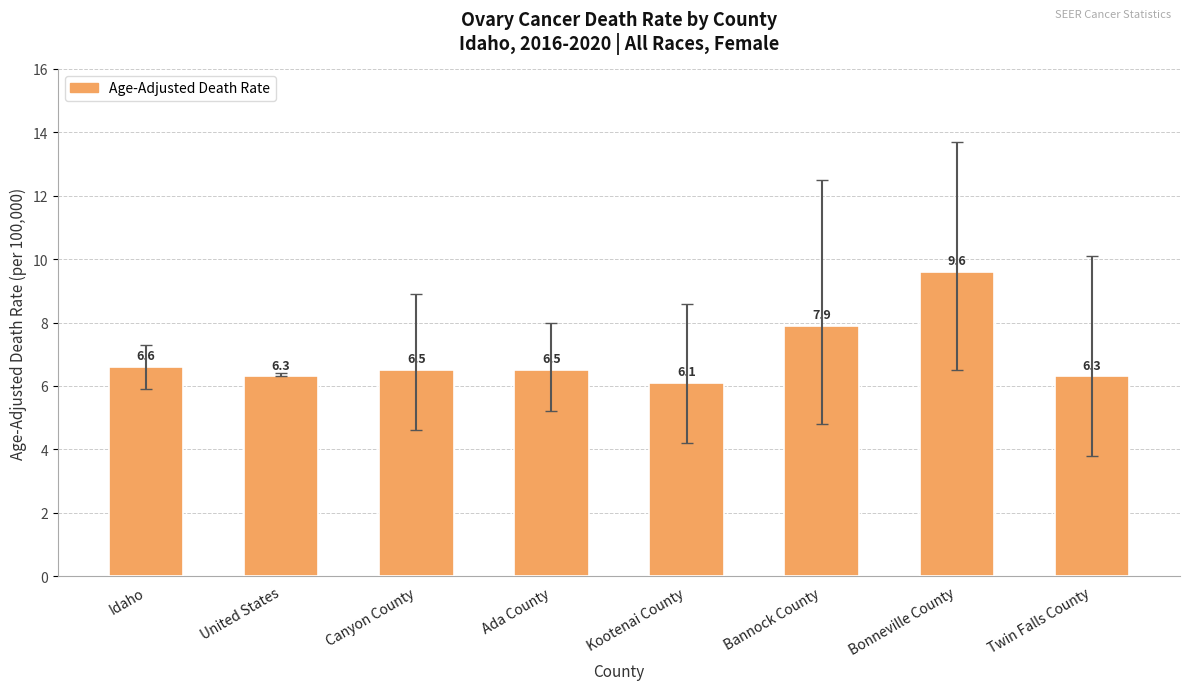

What is the label of the 5th bar from the right?

Ada County